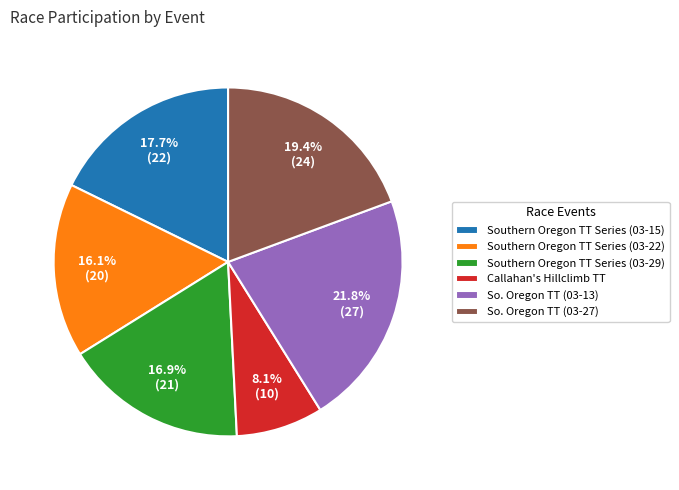

What percentage is the Callahan's Hillclimb TT slice, to the nearest percent?

8%